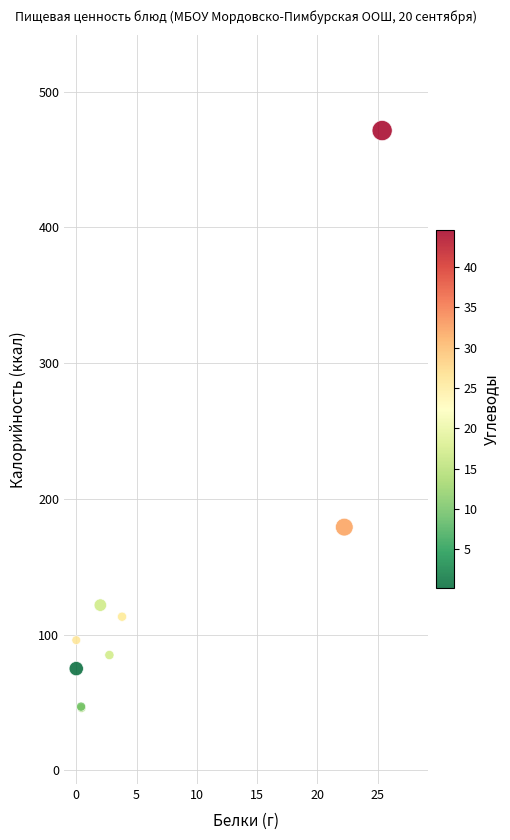

What Y value in the scatter plot is closest to 258?

179.2